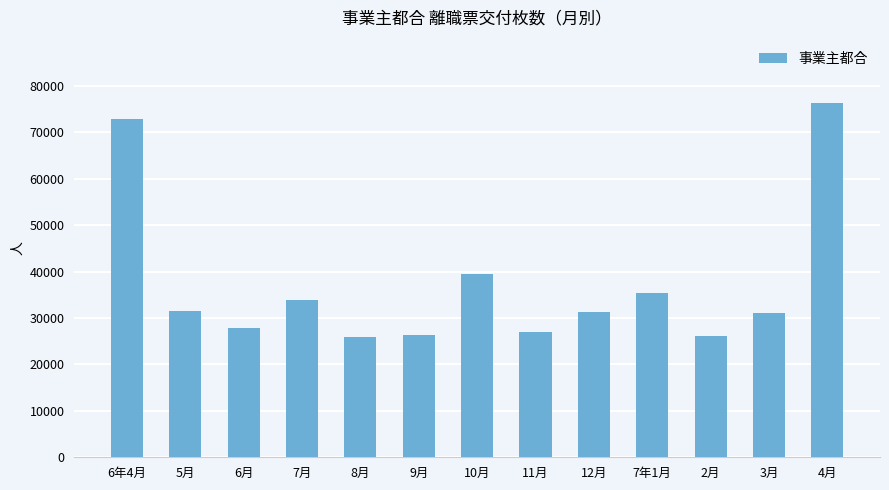

True or false: the data shows 36635 at 11月.

False